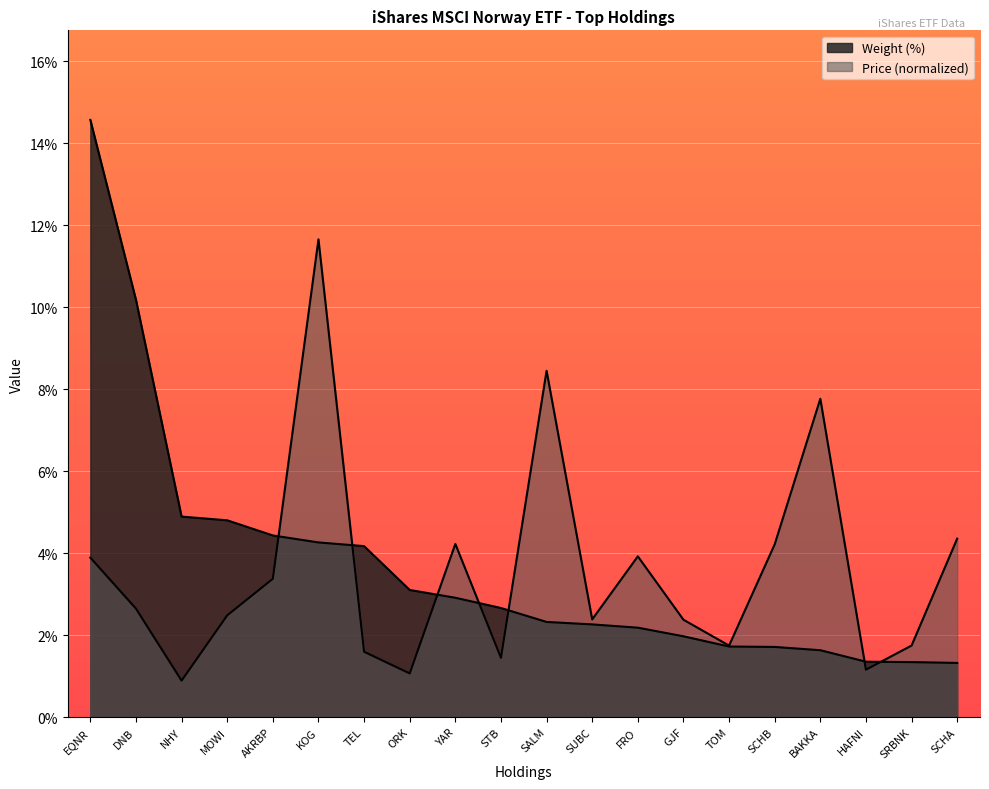

List the series in order of their peak value, highest first.

Weight (%), Price